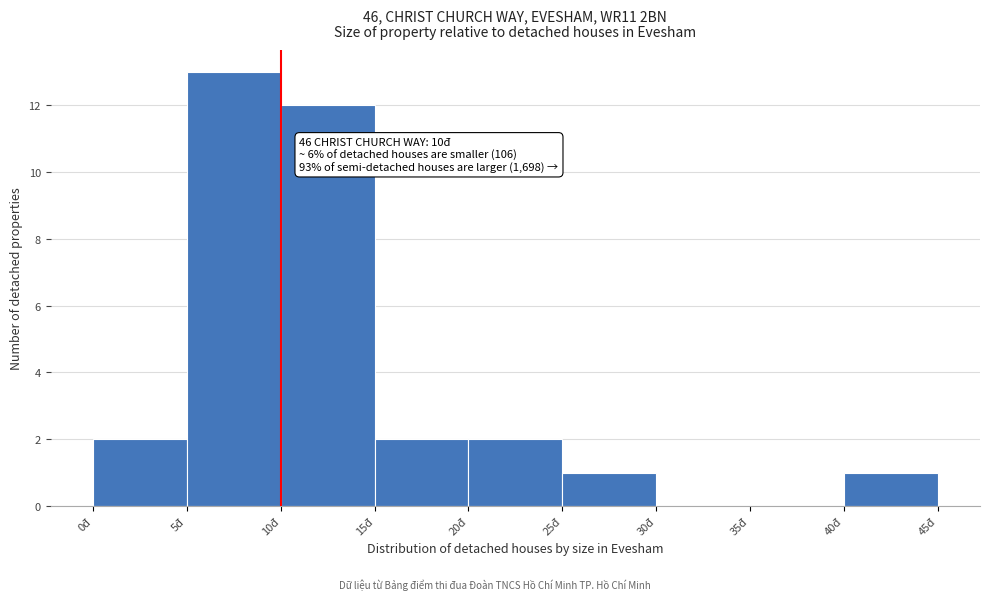

Which range on the x-axis has the tallest bar?

5 to 10